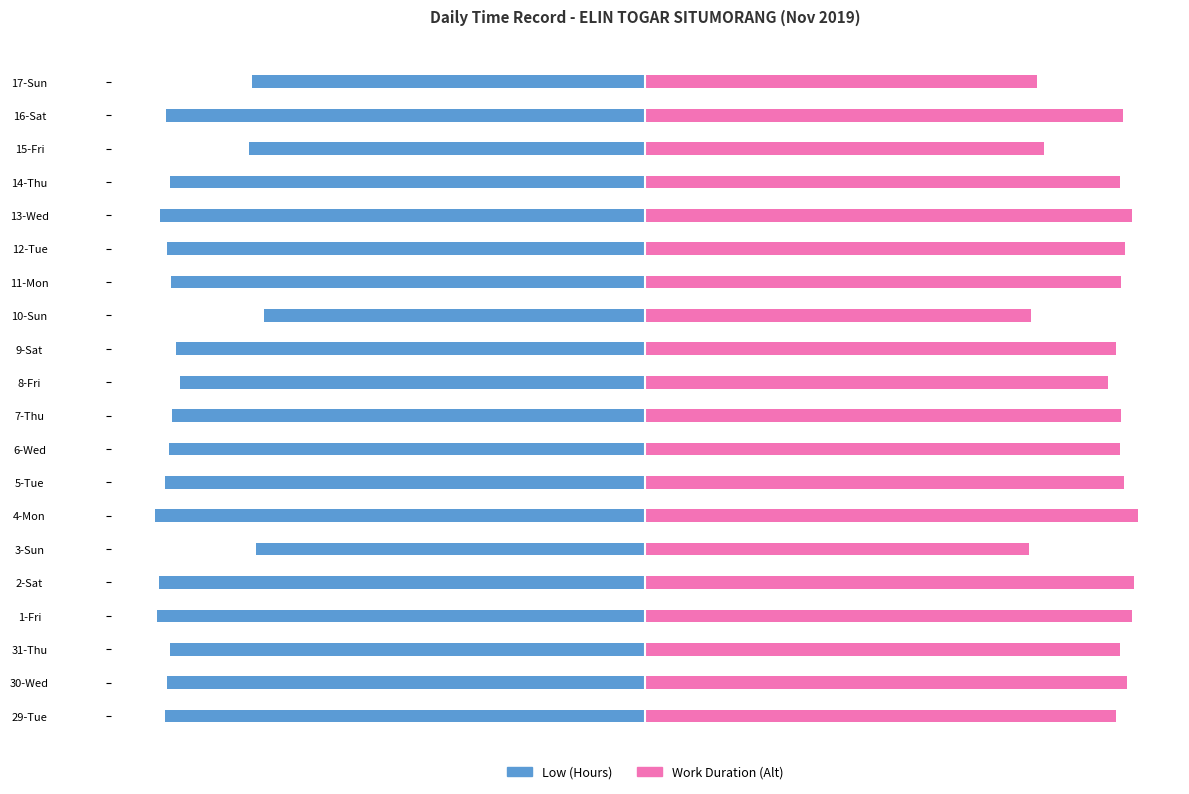

List the labels in order of Work Duration (Alt) value, smallest first.

3-Sun, 10-Sun, 17-Sun, 15-Fri, 8-Fri, 29-Tue, 9-Sat, 31-Thu, 14-Thu, 6-Wed, 7-Thu, 11-Mon, 16-Sat, 5-Tue, 12-Tue, 30-Wed, 1-Fri, 13-Wed, 2-Sat, 4-Mon